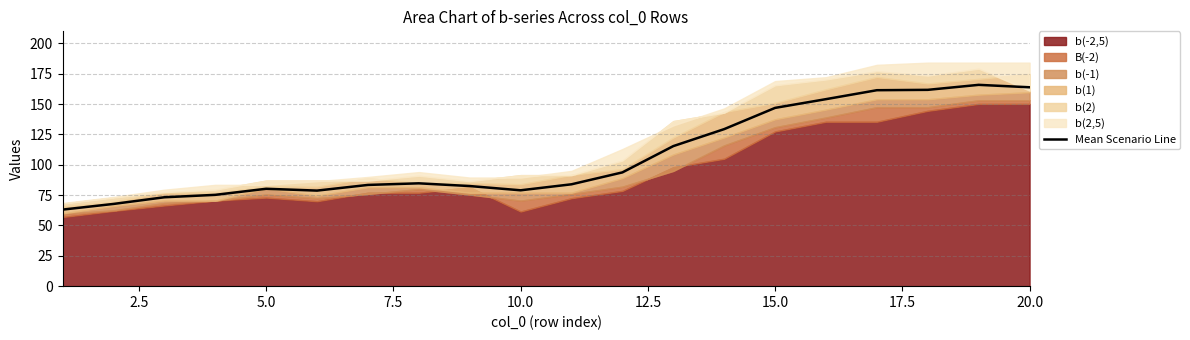

True or false: Mean Scenario Line has a value of 262.7 at 15.0.

False